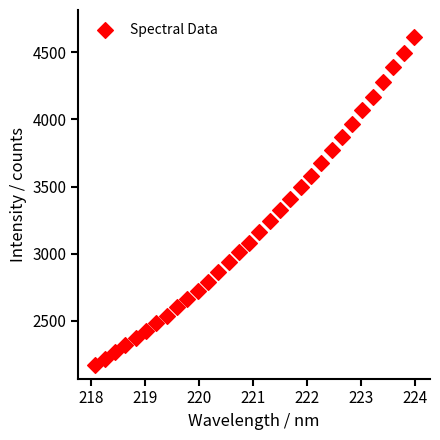

What is the range of X values (max minus min)?

5.9